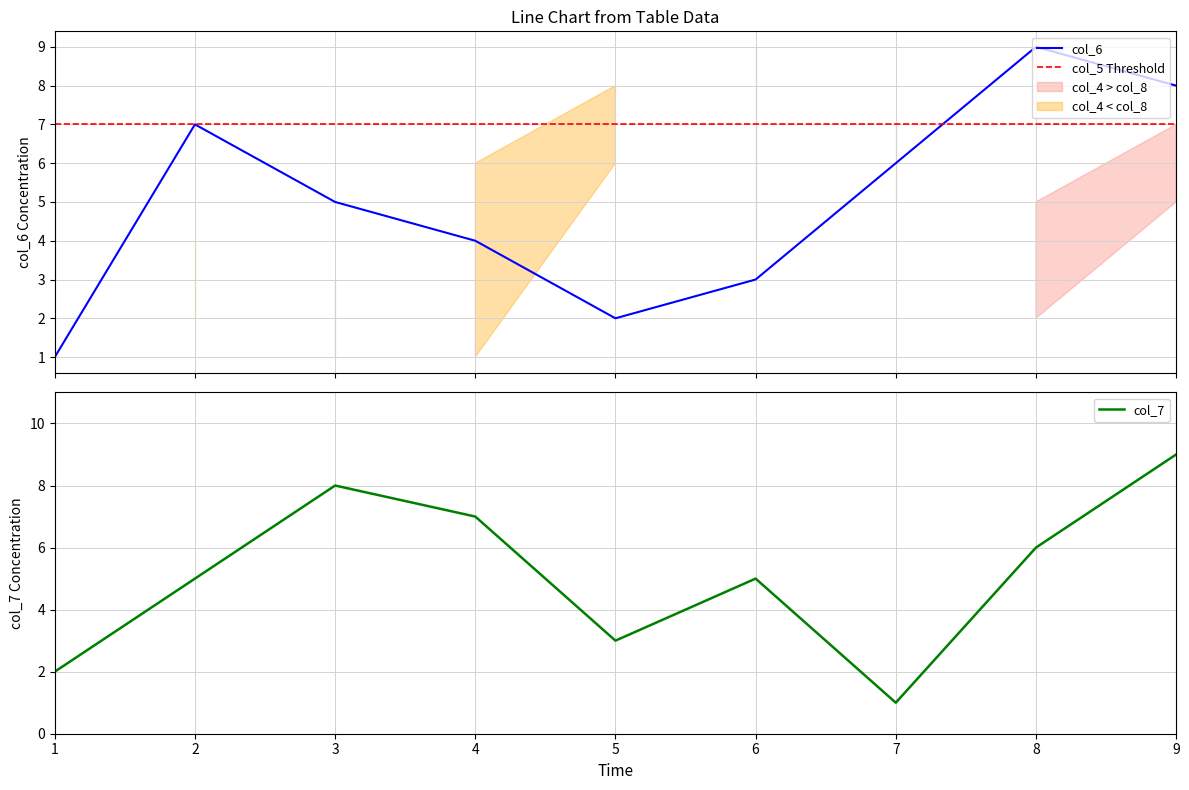

Which series changed the most between 2 and 6?

col_4